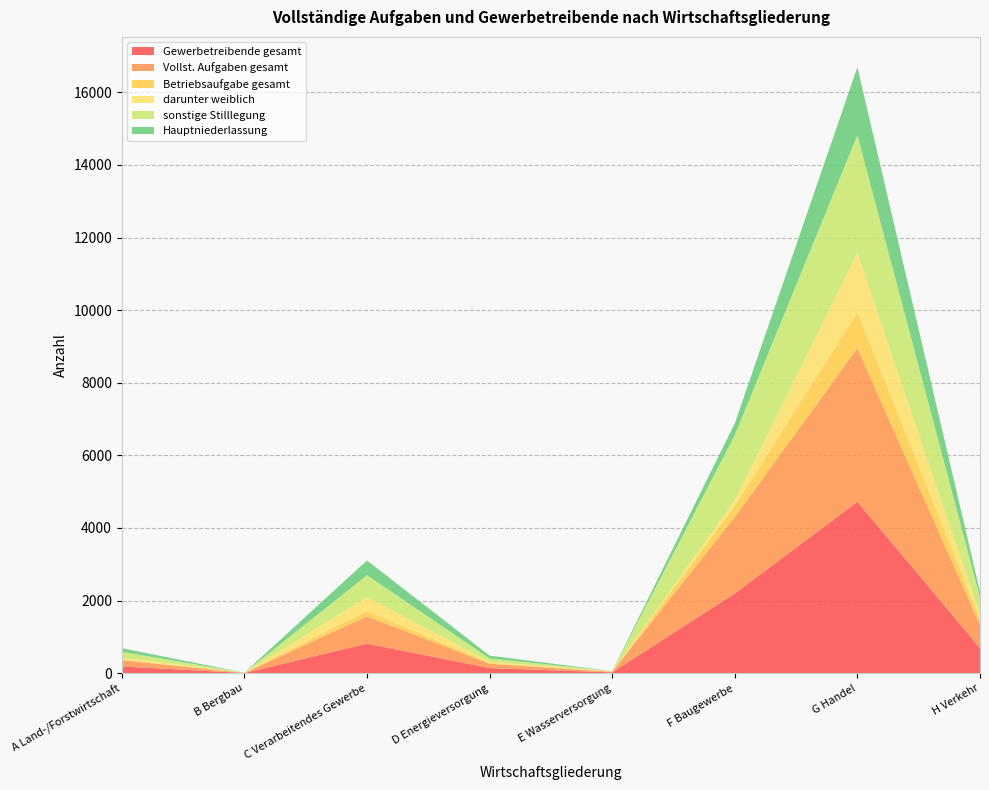

Reading right to left, extract all data points from this chart.

Gewerbetreibende gesamt: H Verkehr=693	G Handel=4720	F Baugewerbe=2195	E Wasserversorgung=22	D Energieversorgung=141	C Verarbeitendes Gewerbe=813	B Bergbau=4	A Land-/Forstwirtschaft=186
Vollst. Aufgaben gesamt: H Verkehr=639	G Handel=4232	F Baugewerbe=2108	E Wasserversorgung=16	D Energieversorgung=118	C Verarbeitendes Gewerbe=753	B Bergbau=4	A Land-/Forstwirtschaft=173
Betriebsaufgabe gesamt: H Verkehr=159	G Handel=987	F Baugewerbe=306	E Wasserversorgung=11	D Energieversorgung=24	C Verarbeitendes Gewerbe=149	B Bergbau=3	A Land-/Forstwirtschaft=13
darunter weiblich: H Verkehr=116	G Handel=1636	F Baugewerbe=146	E Wasserversorgung=1	D Energieversorgung=30	C Verarbeitendes Gewerbe=379	B Bergbau=1	A Land-/Forstwirtschaft=57
sonstige Stilllegung: H Verkehr=480	G Handel=3245	F Baugewerbe=1802	E Wasserversorgung=5	D Energieversorgung=94	C Verarbeitendes Gewerbe=604	B Bergbau=1	A Land-/Forstwirtschaft=160
Hauptniederlassung: H Verkehr=156	G Handel=1873	F Baugewerbe=323	E Wasserversorgung=0	D Energieversorgung=77	C Verarbeitendes Gewerbe=407	B Bergbau=0	A Land-/Forstwirtschaft=100